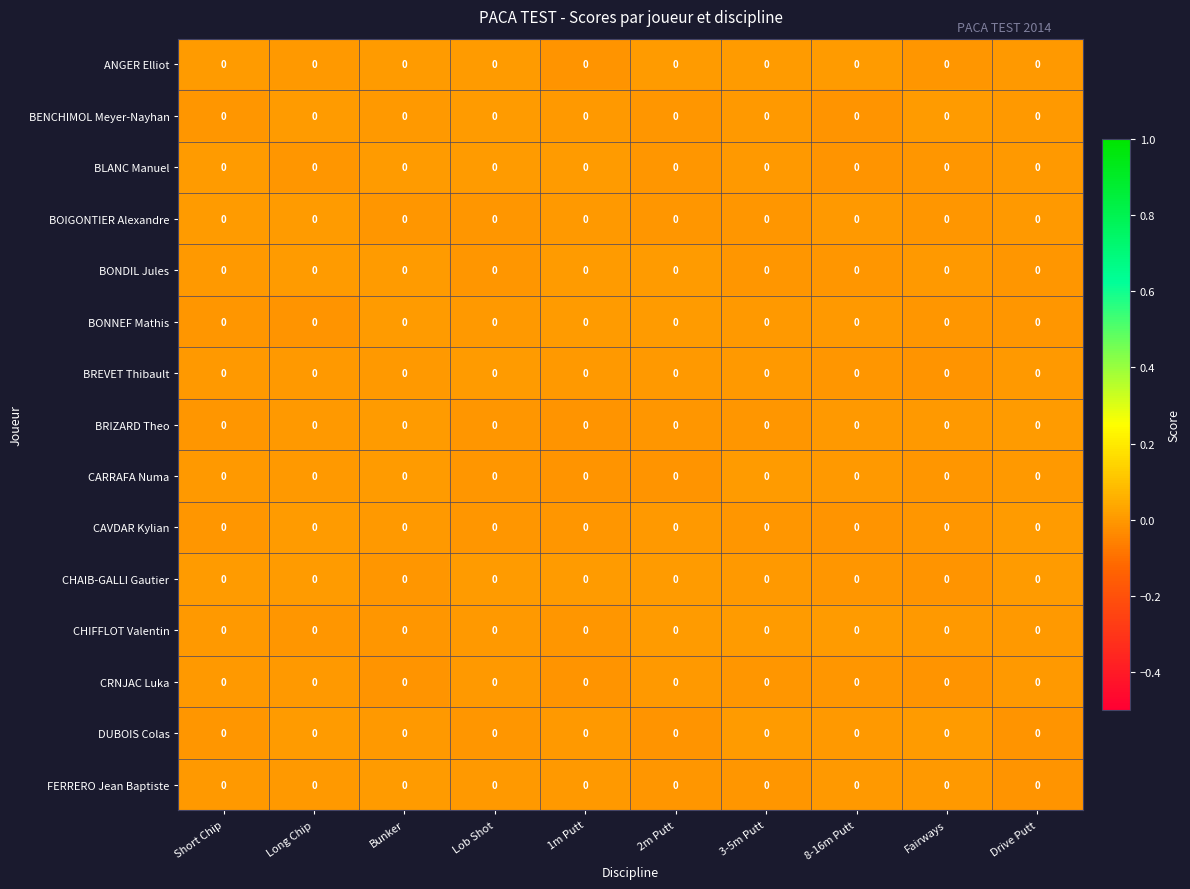

Between Bunker and 8-16m Putt, which is larger?

Bunker